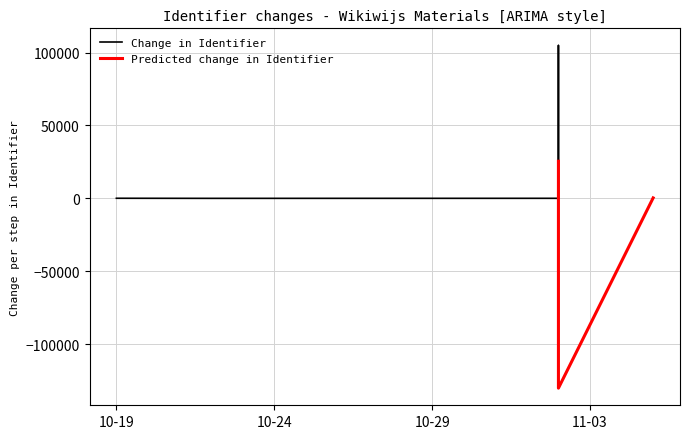

Which has a higher value, 2018-11-02 or 2018-11-02?

2018-11-02